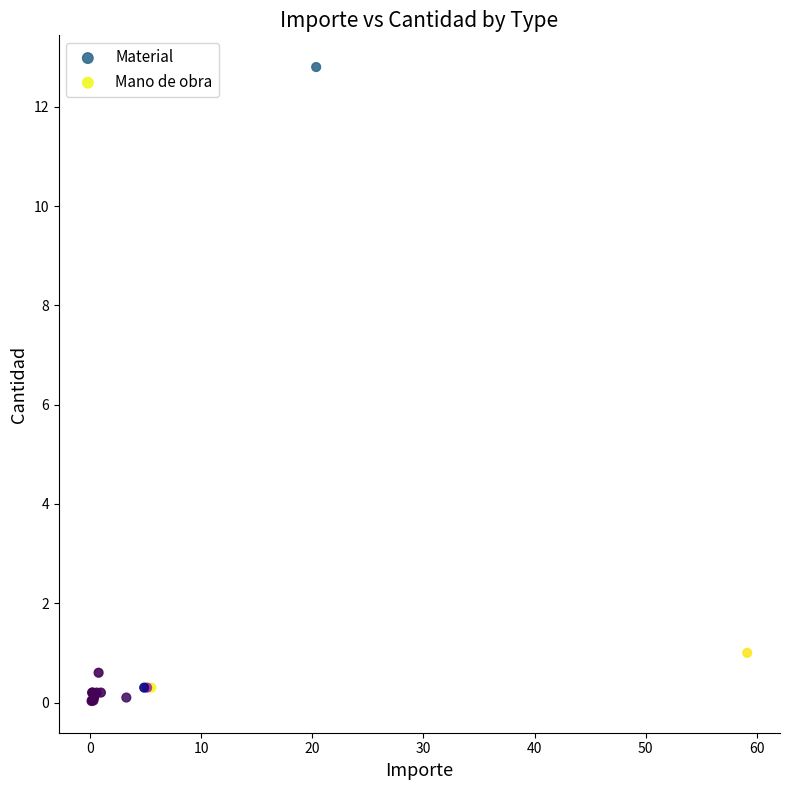

Which series contains the highest Y value?

Material